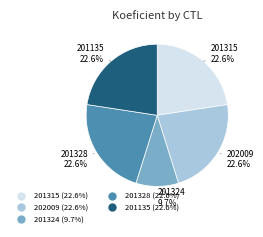

Between 201324 and 201328, which is larger?

201328